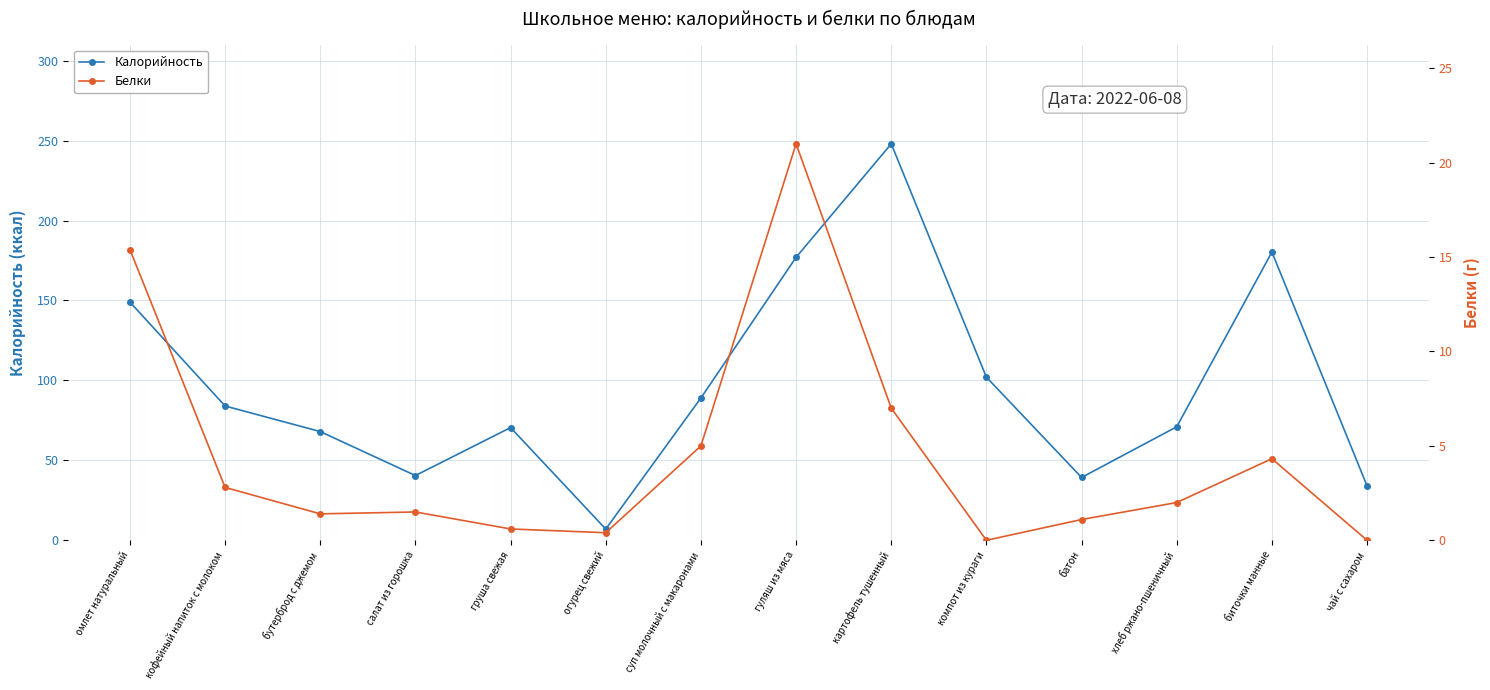

What is the total value across all series at биточки манные?

184.6